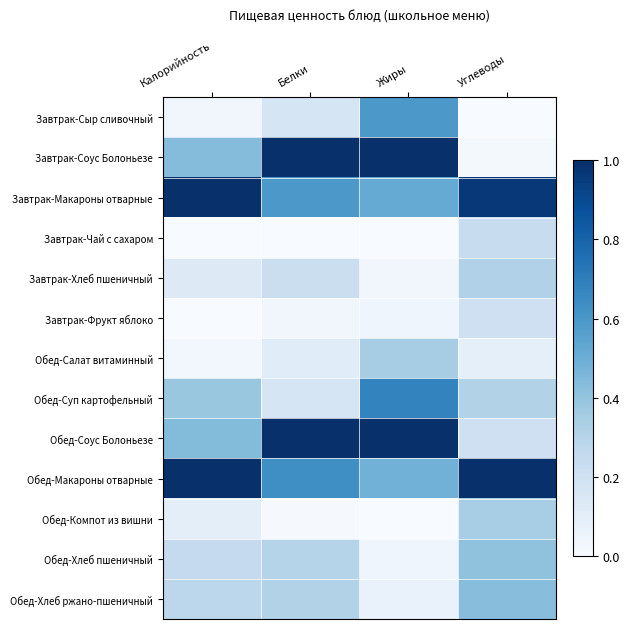

Which series has the widest spread of values?

Завтрак-Соус Болоньезе